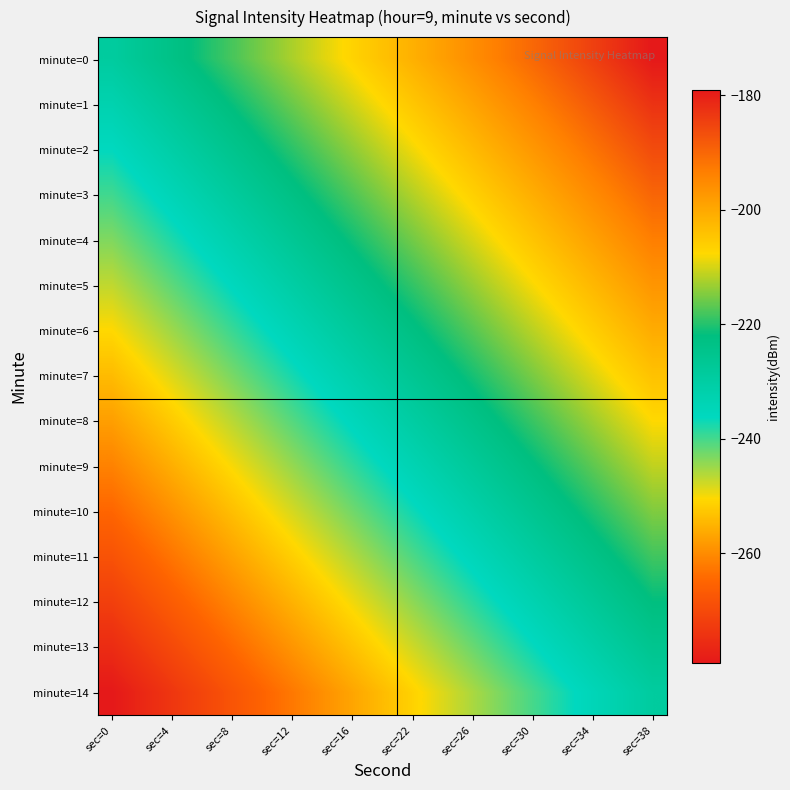

How many distinct data groups are displayed?

15